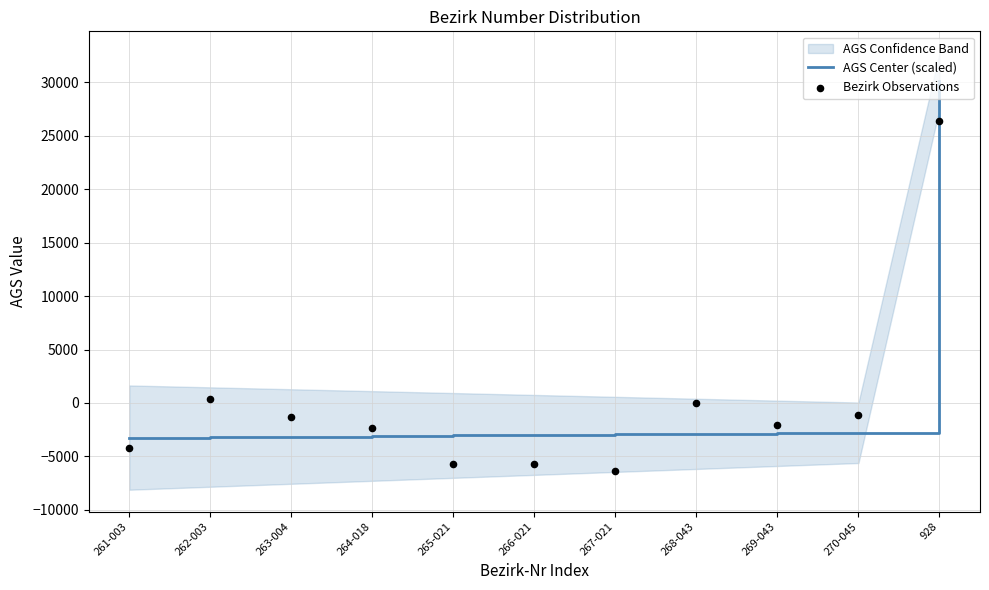

Is the value of AGS Center (scaled) at 263-004 greater than the value of Bezirk Observations at 269-043?

No